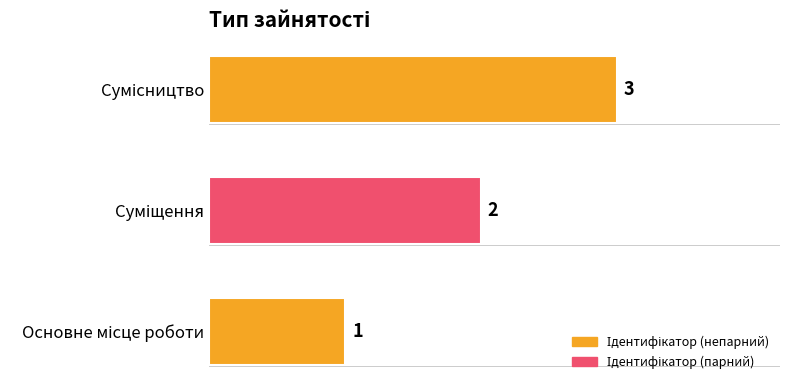

Count the values in the range 1 to 3.

3